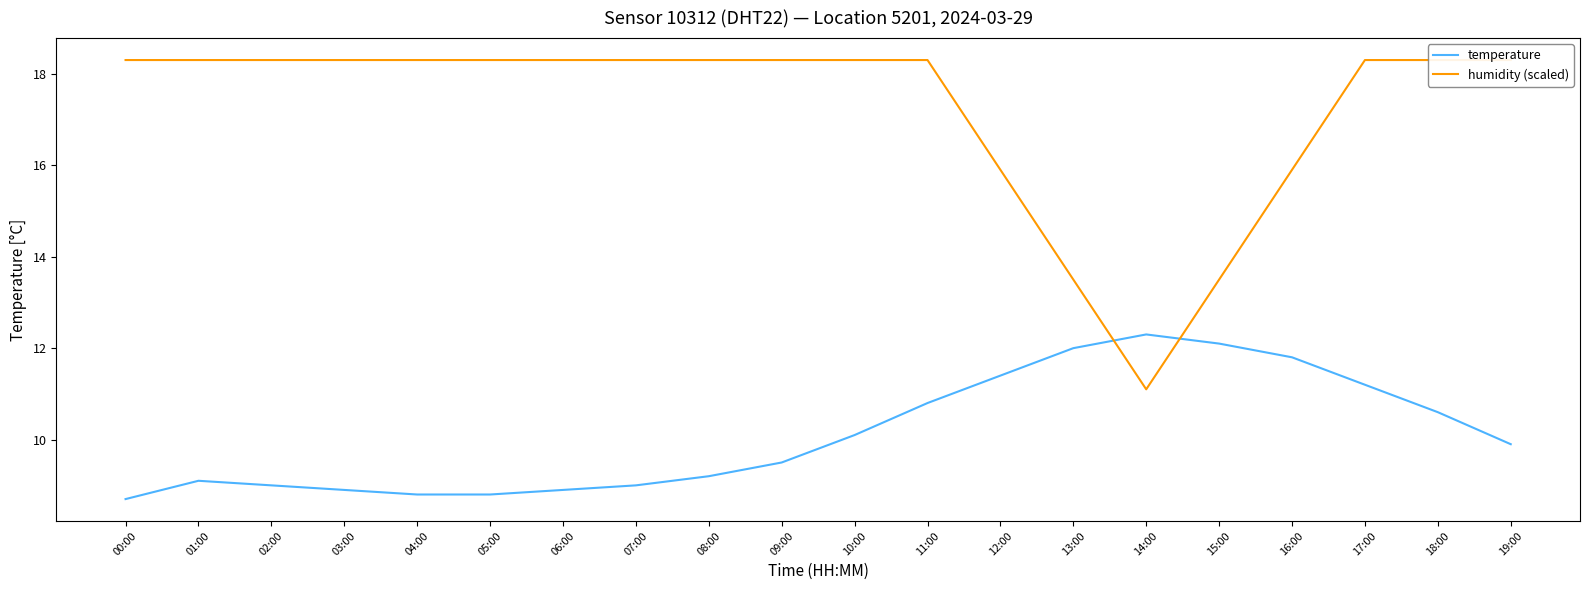

Which series has the largest total across all categories?

humidity (scaled)